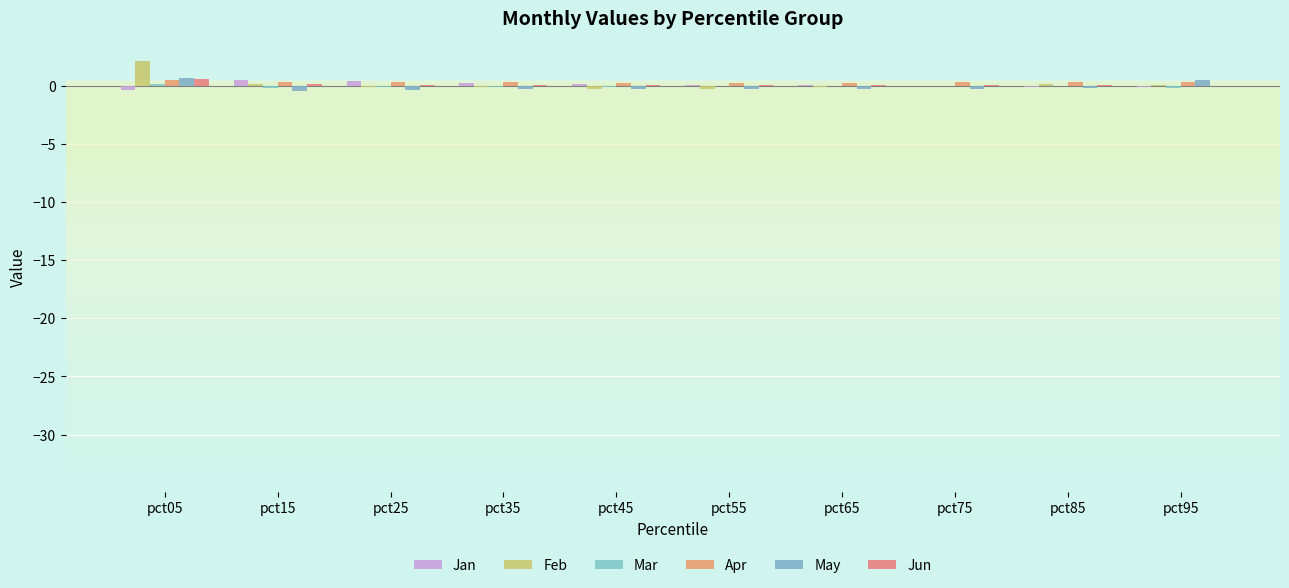

What is the sum of all Jun values?

1.1